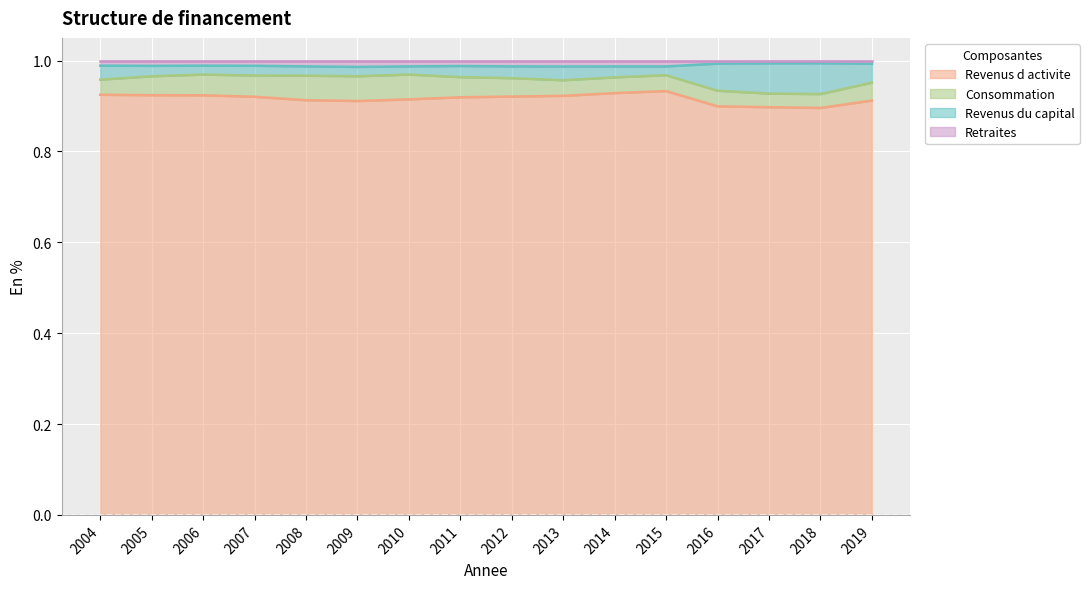

What is the maximum value shown in the chart?

1.0